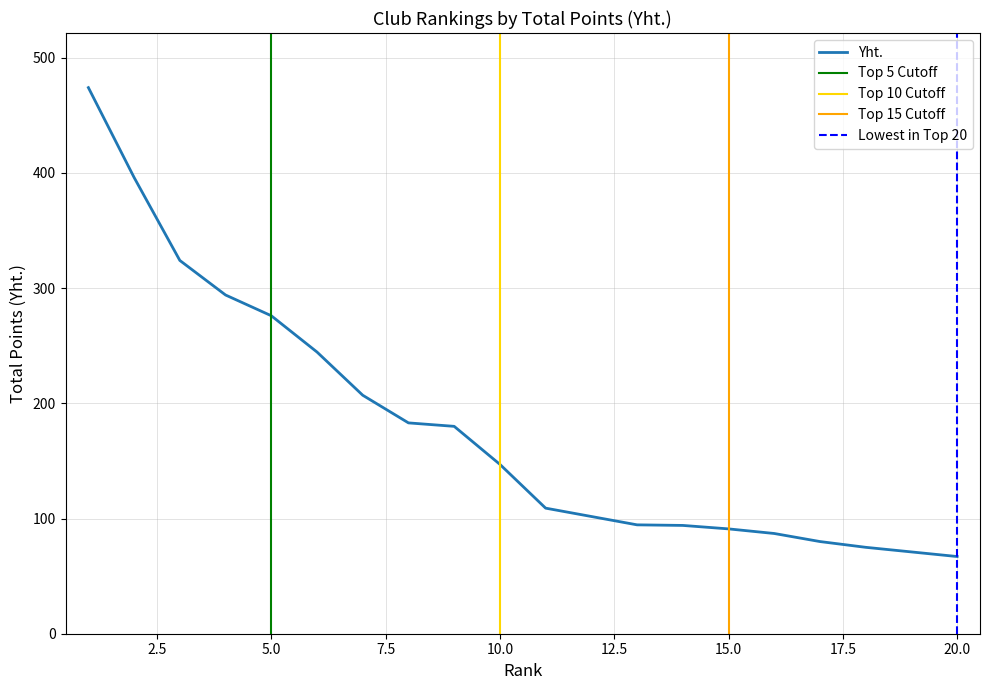

The value at 14 is 151.5. True or false?

False